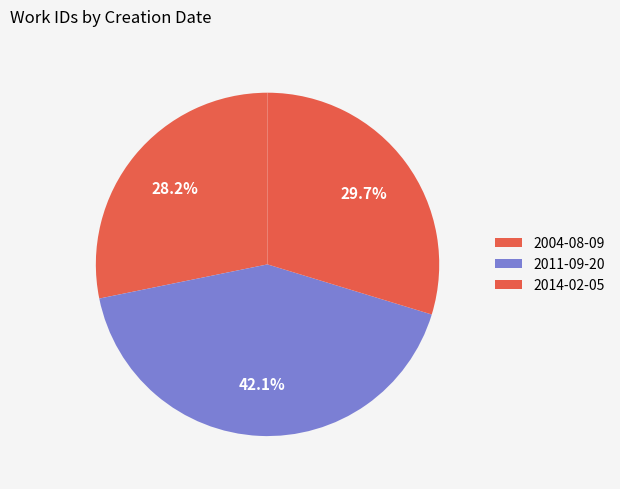

Count the number of slices in the pie.

3